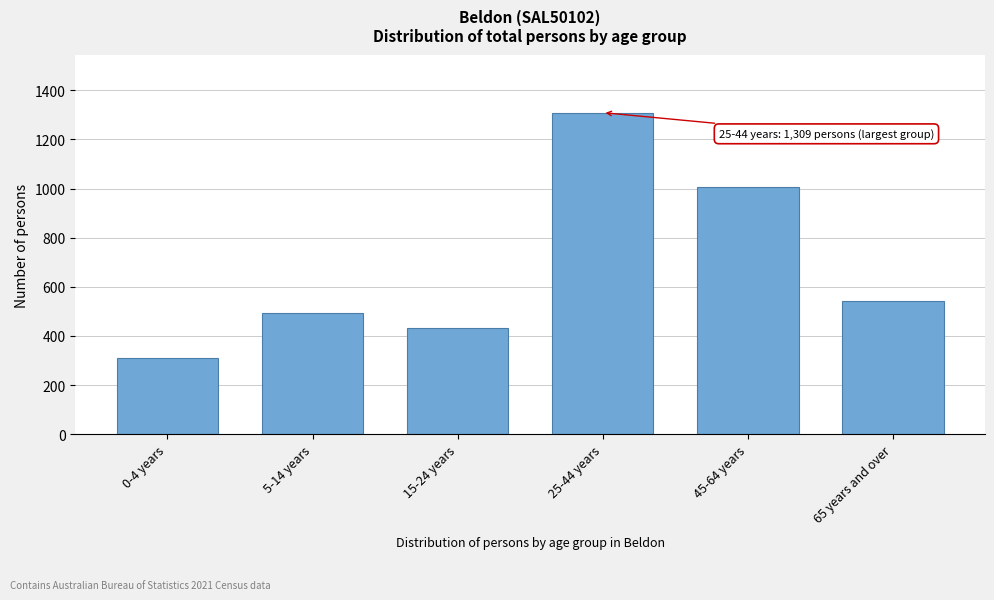

Reading left to right, what are all the values shown in this chart?

309	493	432	1309	1008	543